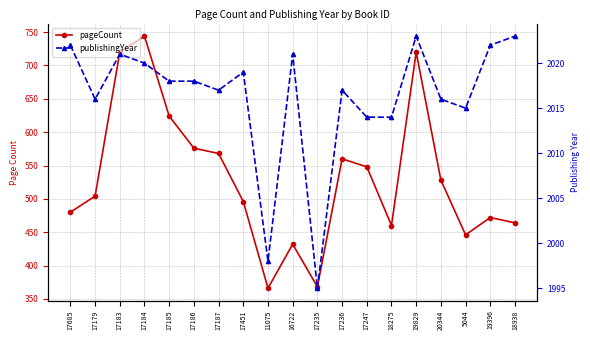

Is the value of publishingYear at 20344 greater than the value of pageCount at 17186?

Yes